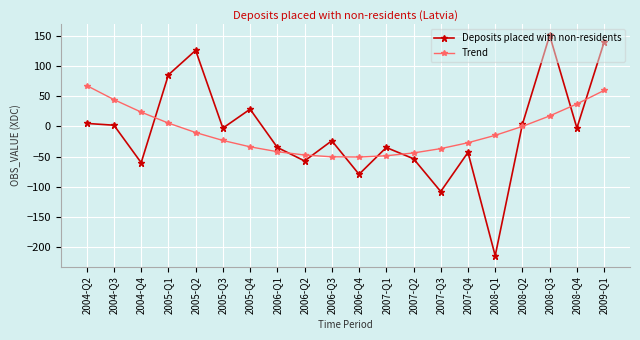

What position from the left is 2004-Q3?

2